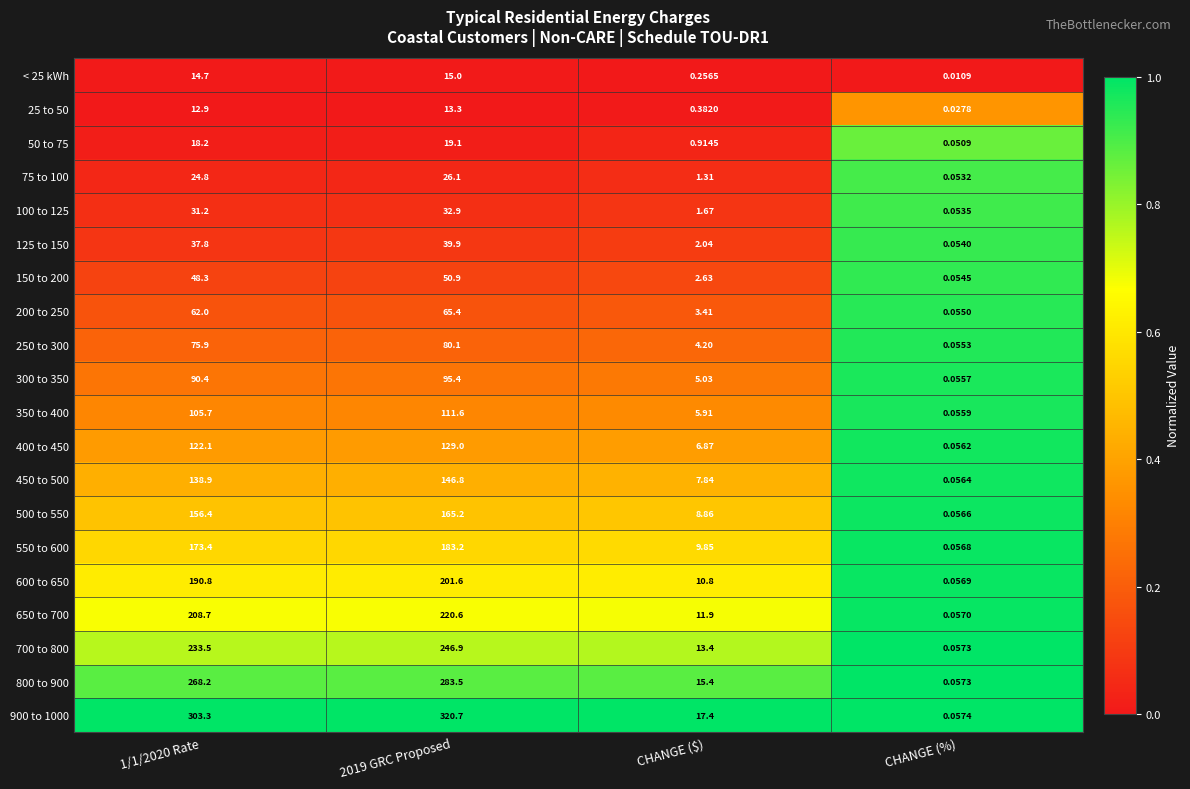

How many series are shown in this chart?

20